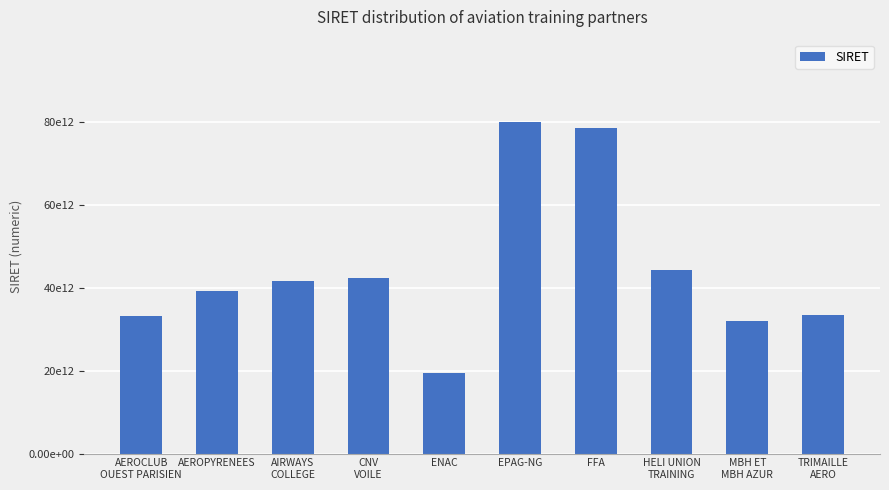

List the labels in order of value, largest first.

EPAG-NG, FFA, HELI UNION
TRAINING, CNV
VOILE, AIRWAYS
COLLEGE, AEROPYRENEES, TRIMAILLE
AERO, AEROCLUB
OUEST PARISIEN, MBH ET
MBH AZUR, ENAC